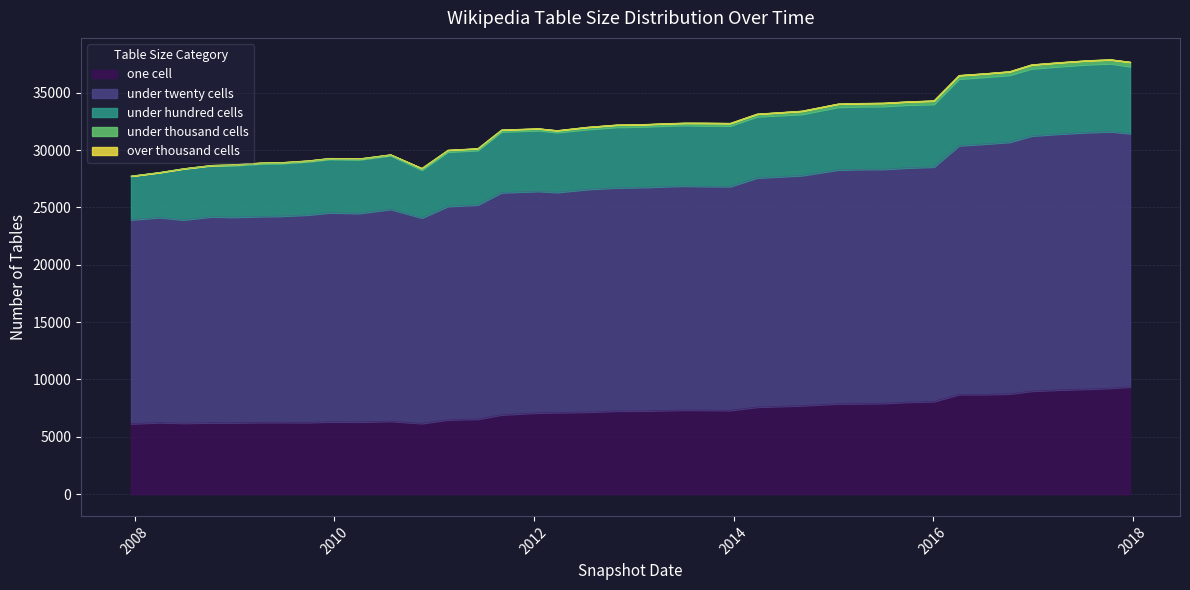

What is the spread (max minus min) of values at 2015-01-19?

20387